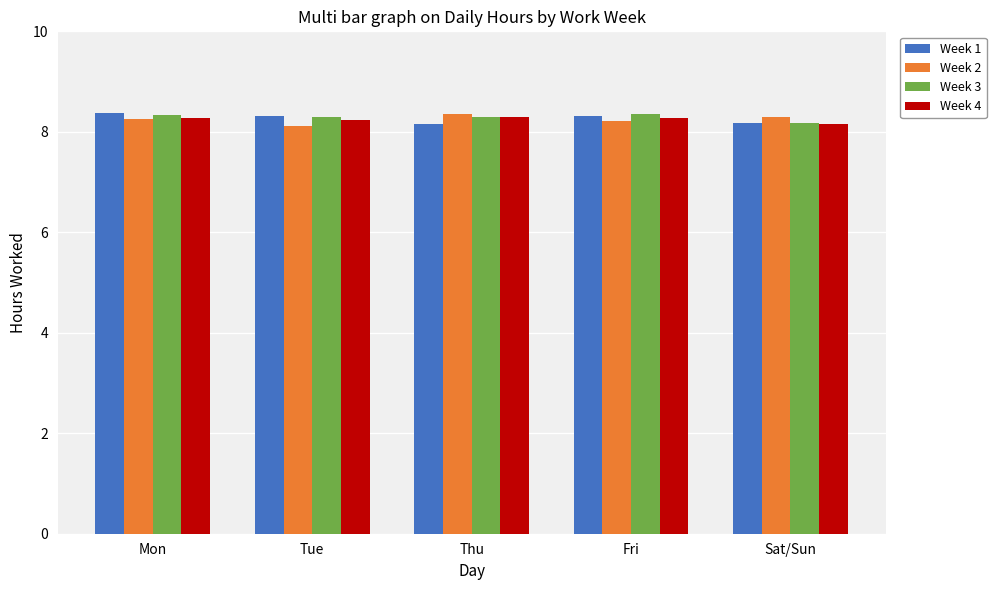

Does the chart contain stacked bars?

No